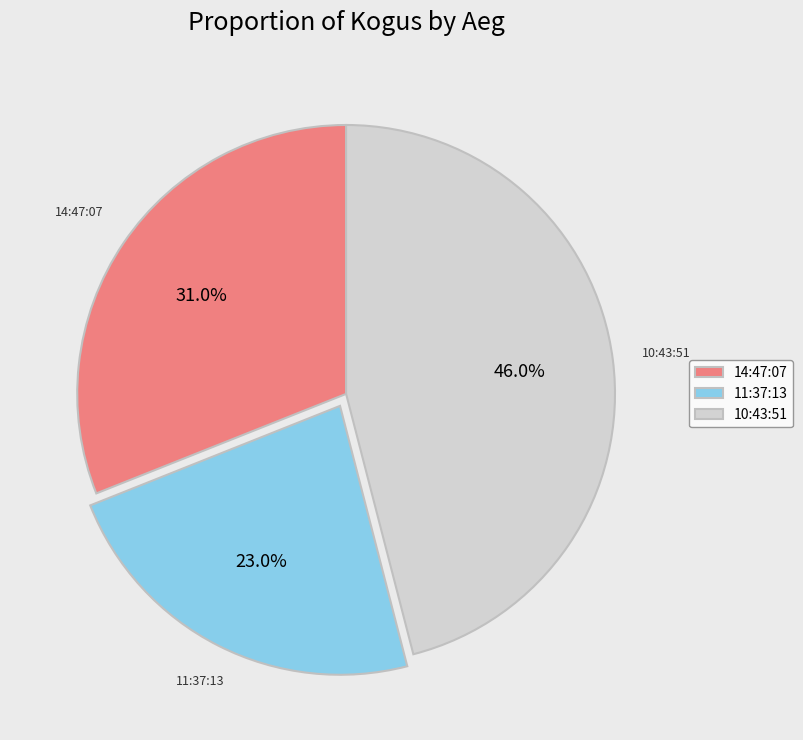

What is the smallest slice in the pie chart?

11:37:13